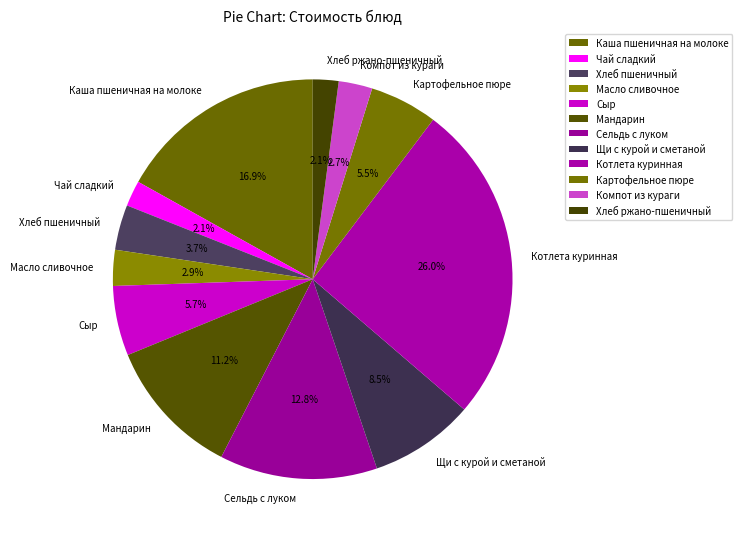

What is the ratio of the value at Каша пшеничная на молоке to the value at Хлеб пшеничный?

4.6